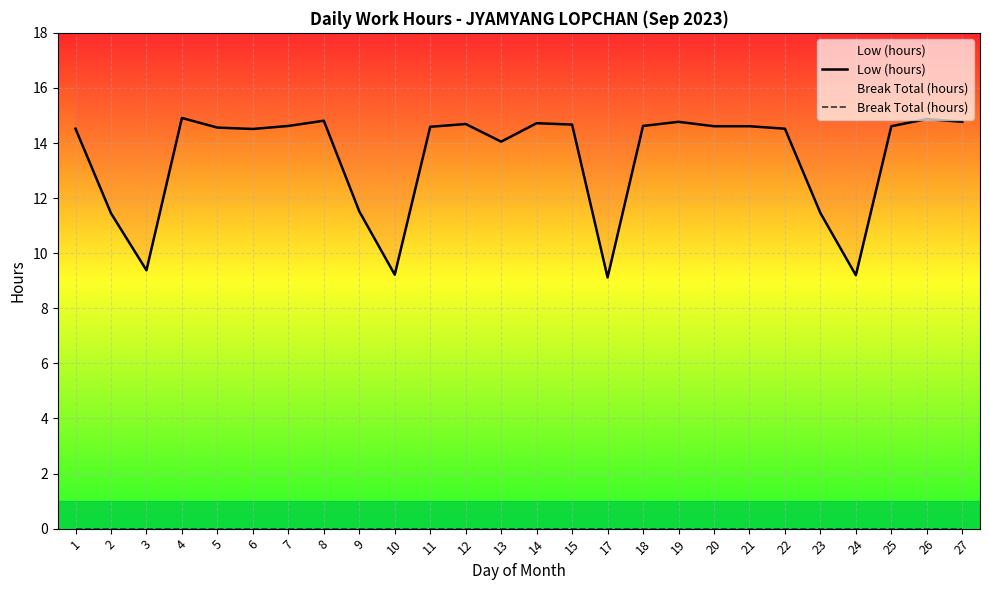

Reading left to right, list all the values displayed in this chart.

Low (hours): 14.5	11.4	9.4	14.9	14.6	14.5	14.6	14.8	11.5	9.2	14.6	14.7	14.1	14.7	14.7	9.1	14.6	14.8	14.6	14.6	14.5	11.5	9.2	14.6	14.9	14.8
Break Total (hours): 0.0	0.0	0.0	0.0	0.0	0.0	0.0	0.0	0.0	0.0	0.0	0.0	0.0	0.0	0.0	0.0	0.0	0.0	0.0	0.0	0.0	0.0	0.0	0.0	0.0	0.0